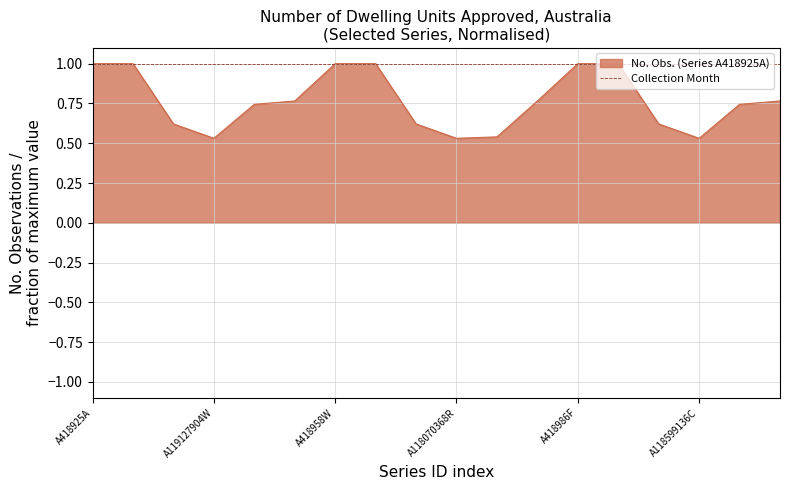

Rank the series by their average value, from highest to lowest.

Collection Month, No. Obs. (Series A418925A)